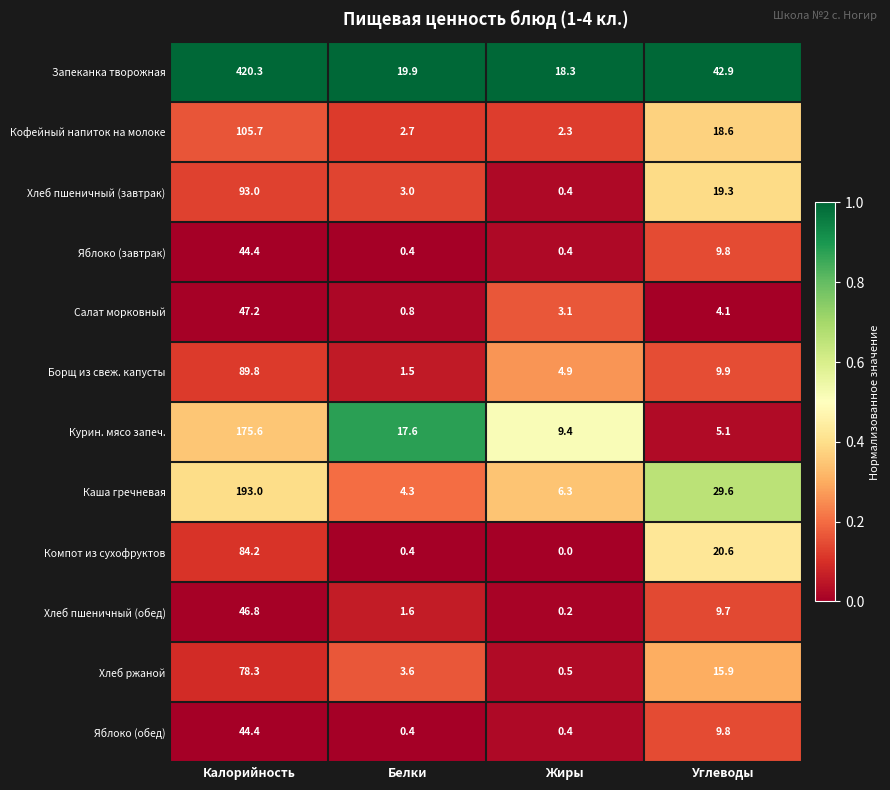

Which category has the highest value across all series?

Калорийность